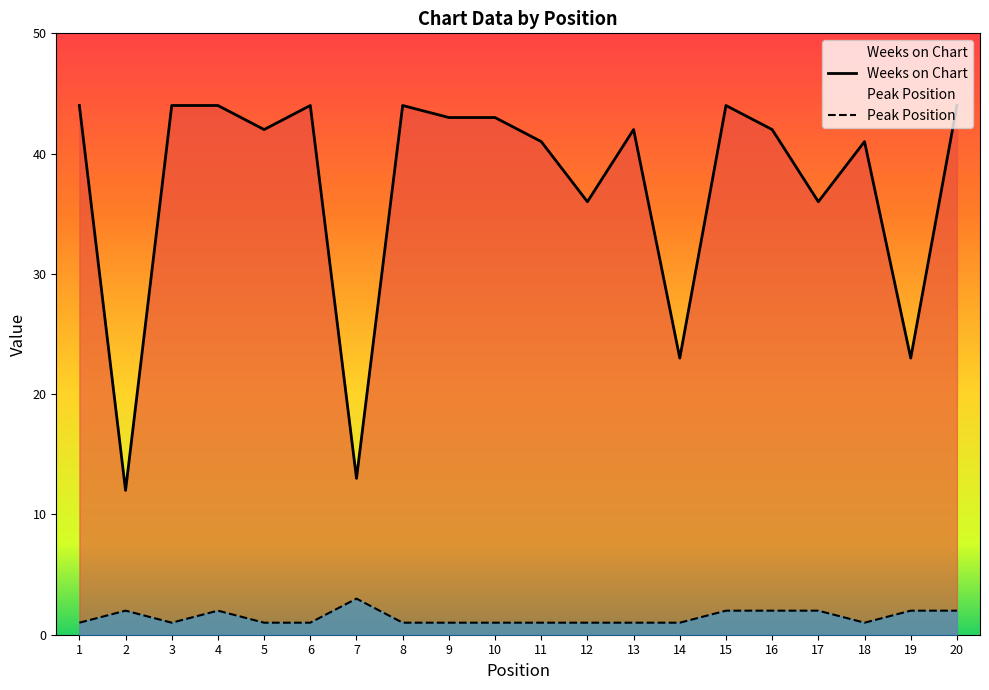

List the series in order of their overall mean, highest first.

Weeks on Chart, Peak Position